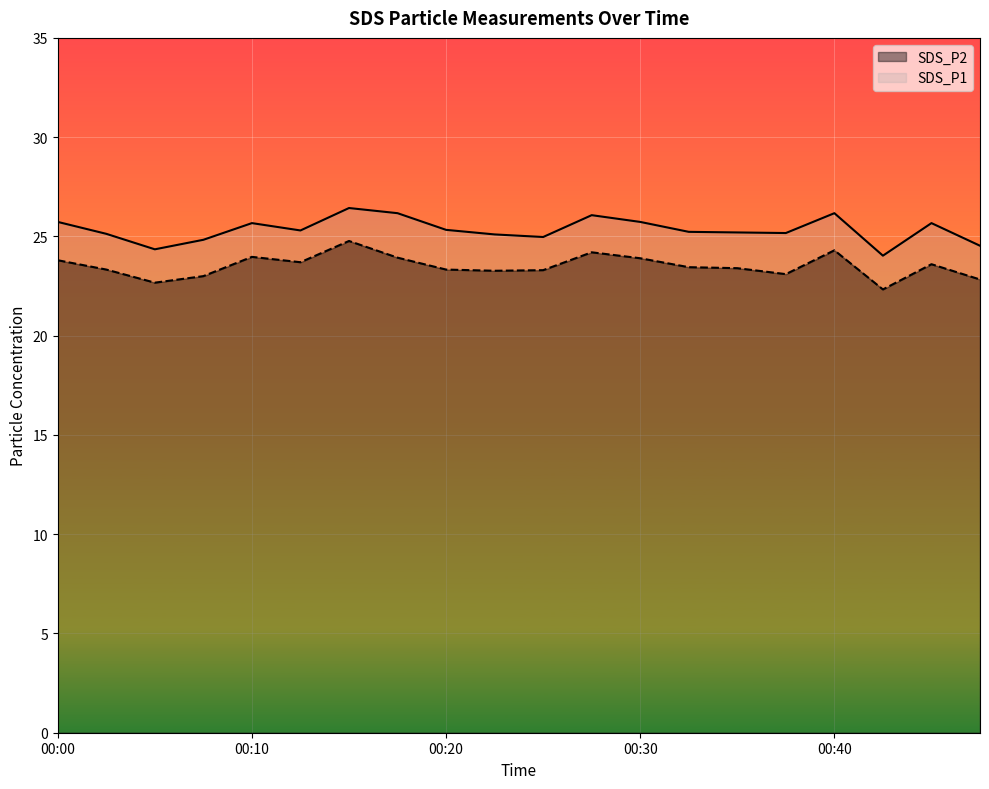

What is the value of the SDS_P1 point at the 15th from the left?

25.2